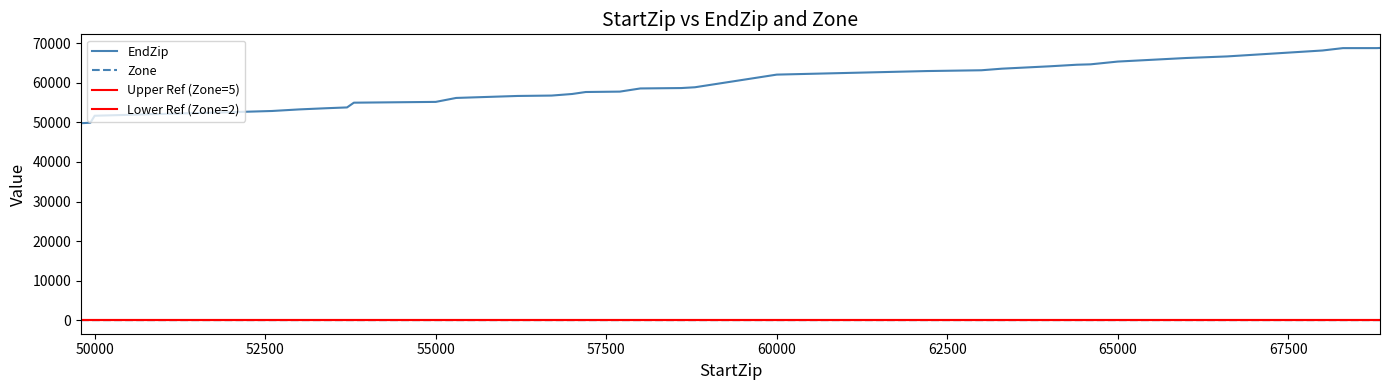

What value does the EndZip series have at 63301, to the nearest 100?

63600